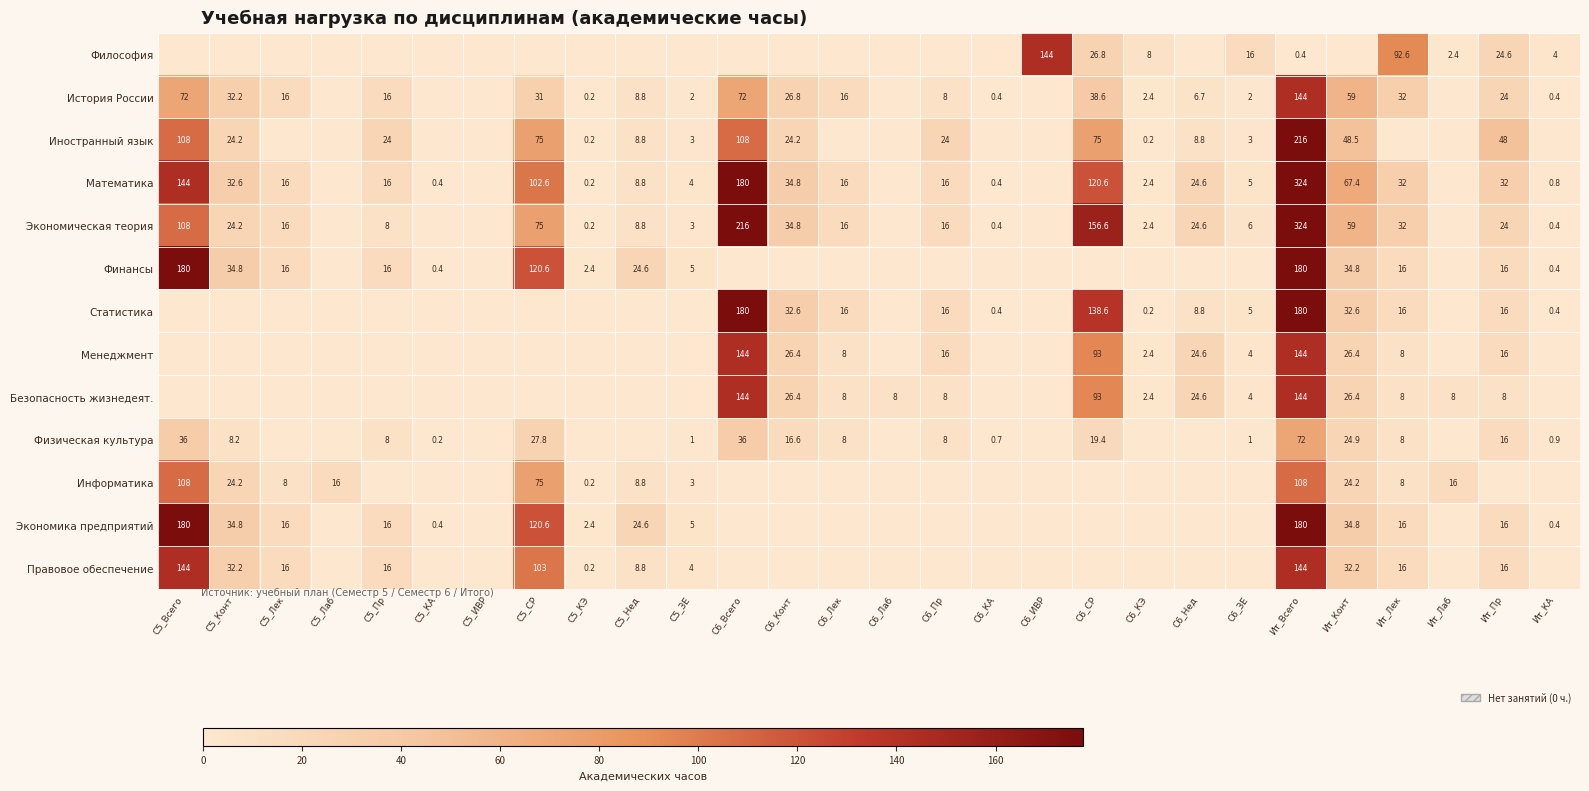

The Финансы series shows 1.5 at С5_КЭ. True or false?

False